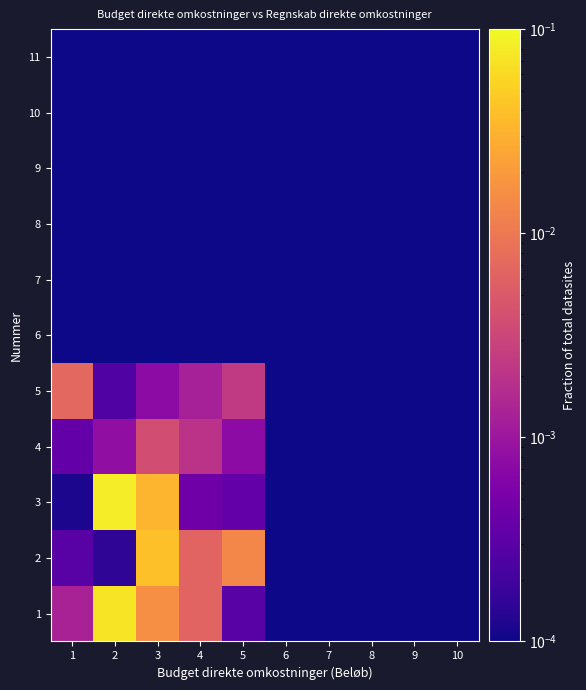

Between 6 and 7, which is larger?

6